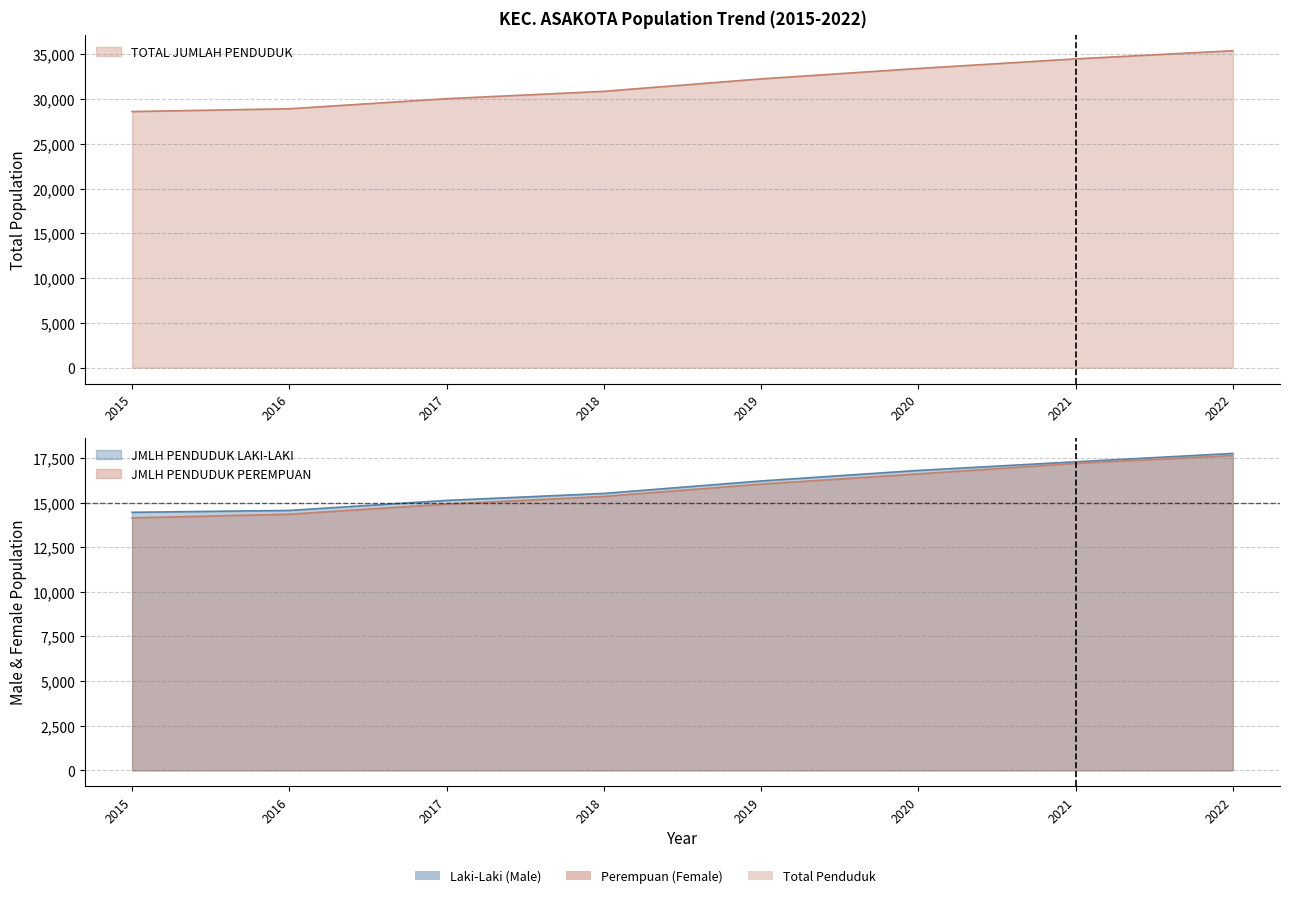

What is the maximum value for JMLH PENDUDUK LAKI-LAKI?

17753